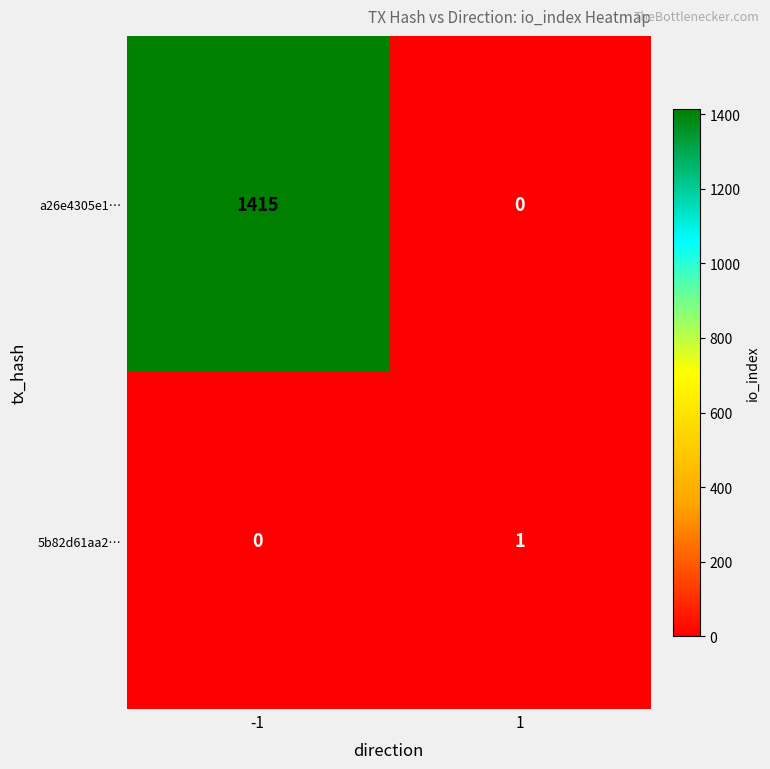

Count the number of categories in the chart.

2